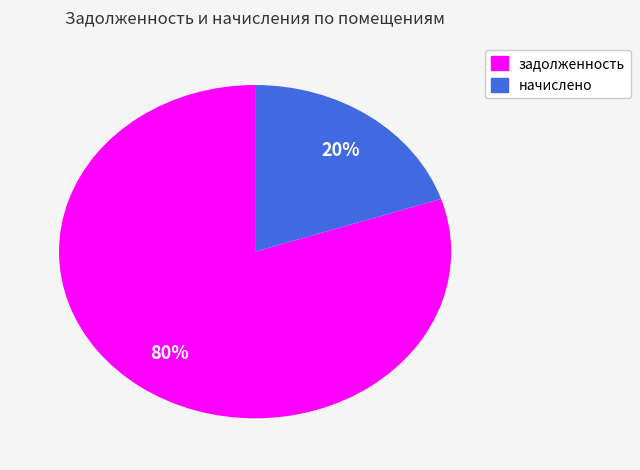

To the nearest percent, what is the average slice percentage?

50%